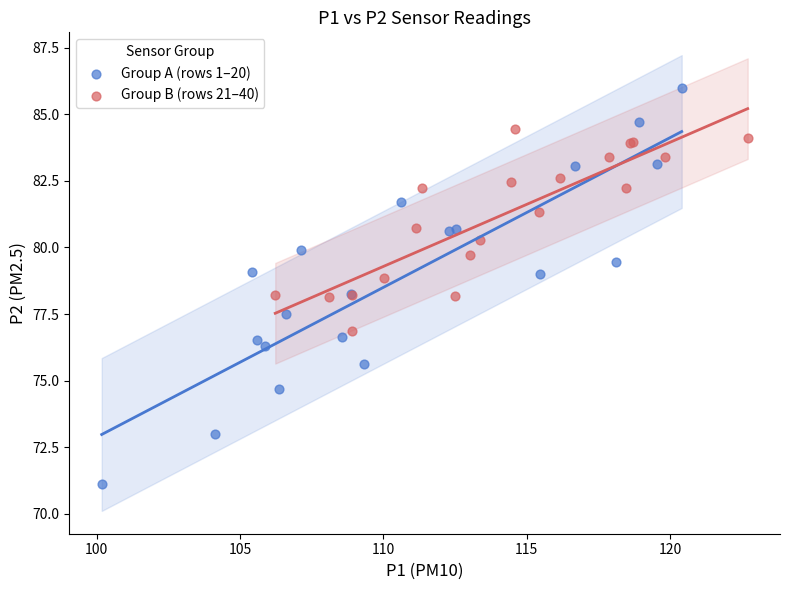

Which series contains the highest Y value?

Group A (rows 1–20)